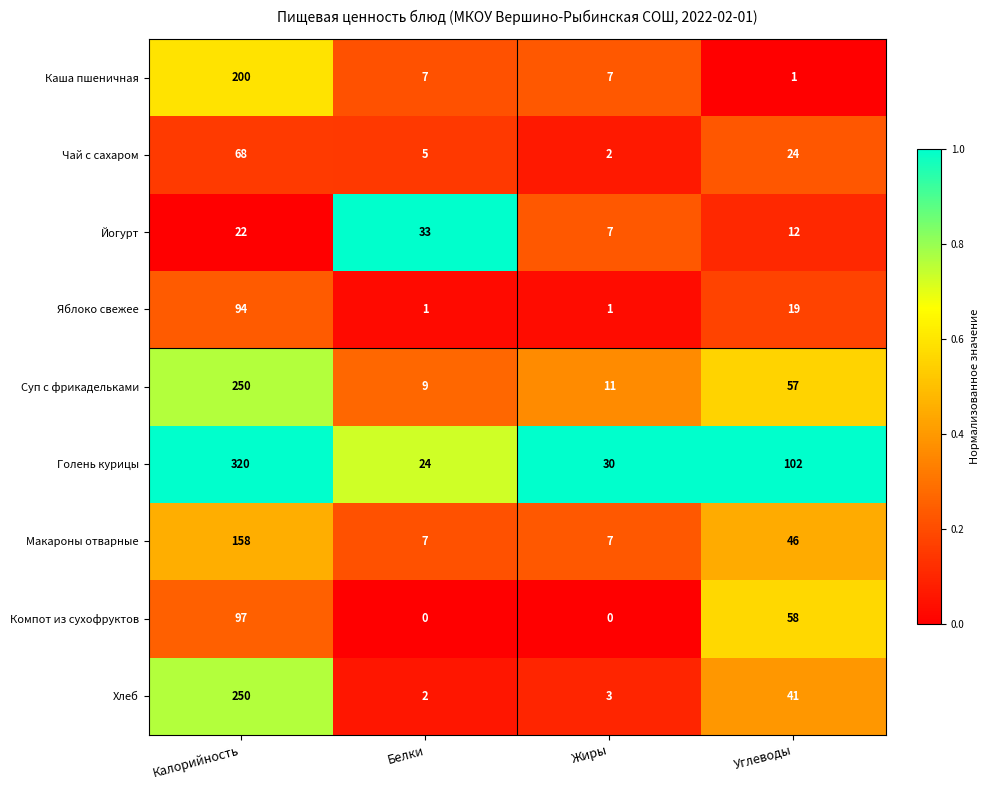

Which category has the lowest value in the Чай с сахаром series?

Жиры